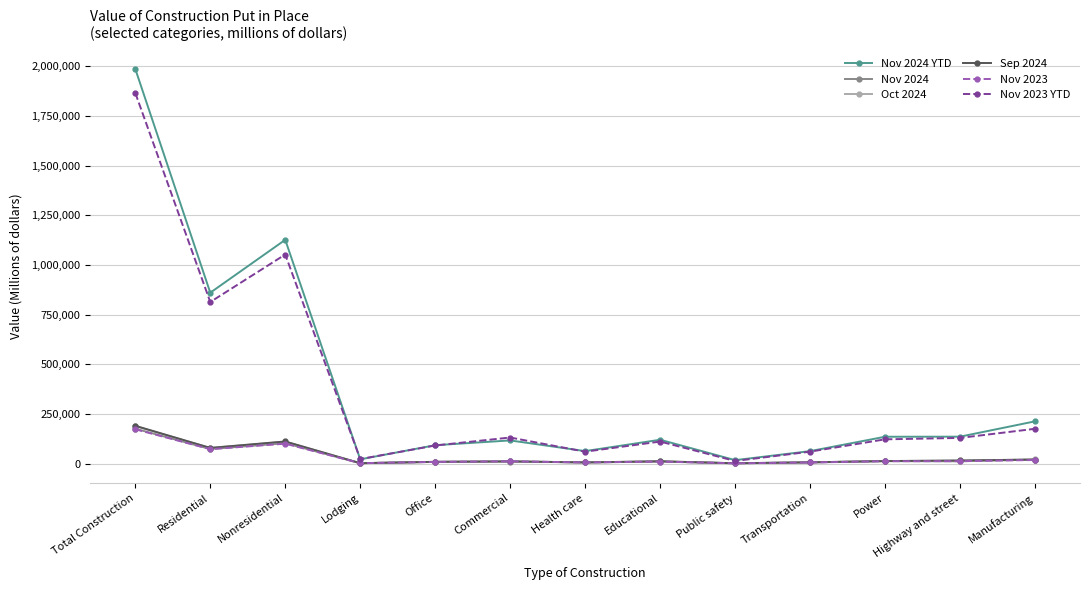

What is the label of the 6th point from the left?

Commercial